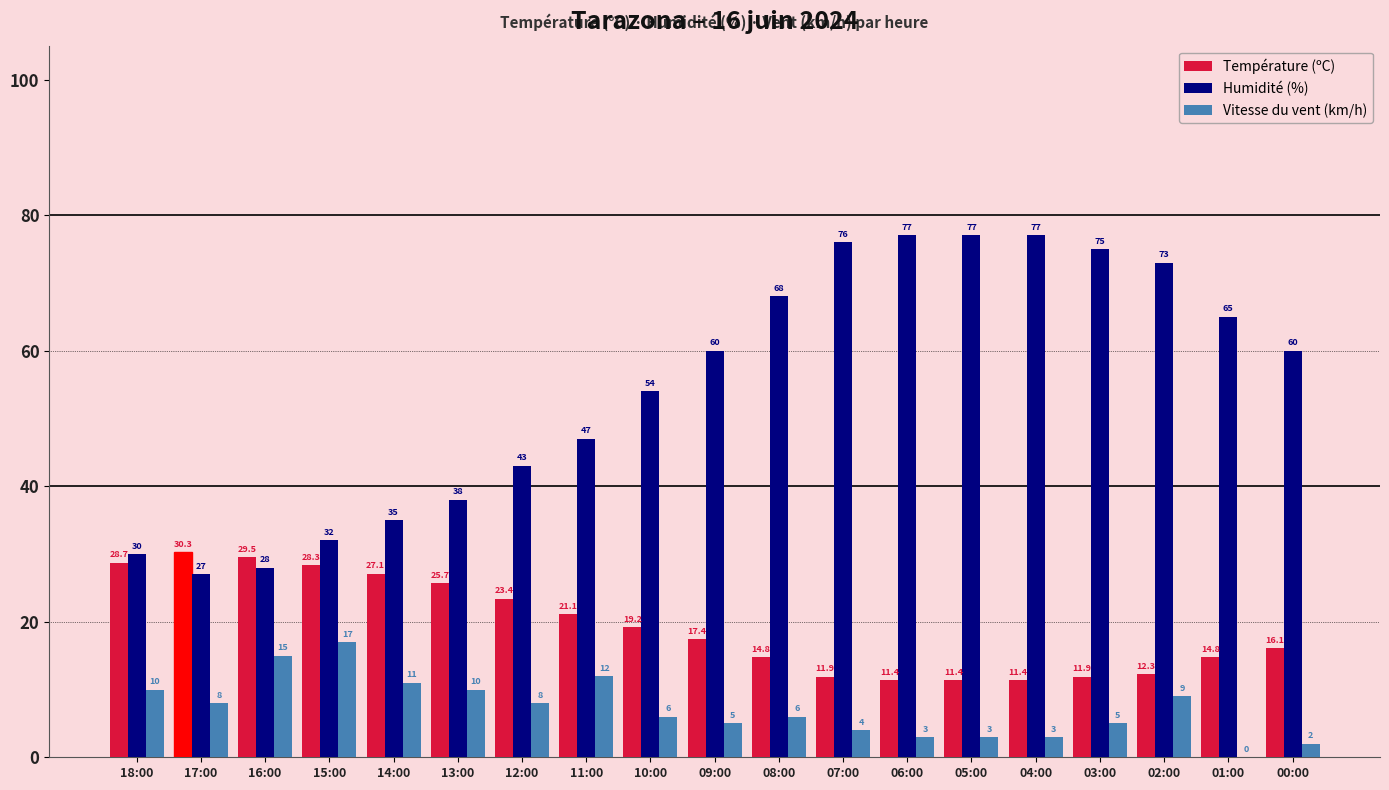

The Température (ºC) series shows 4.9 at 04:00. True or false?

False